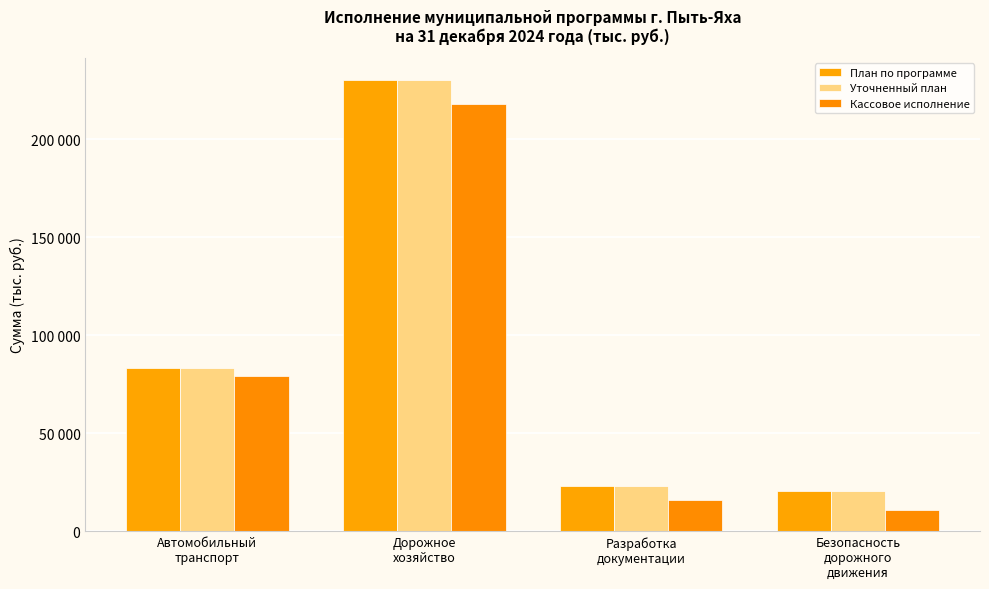

At which label is Кассовое исполнение closest to 114450?

Автомобильный
транспорт